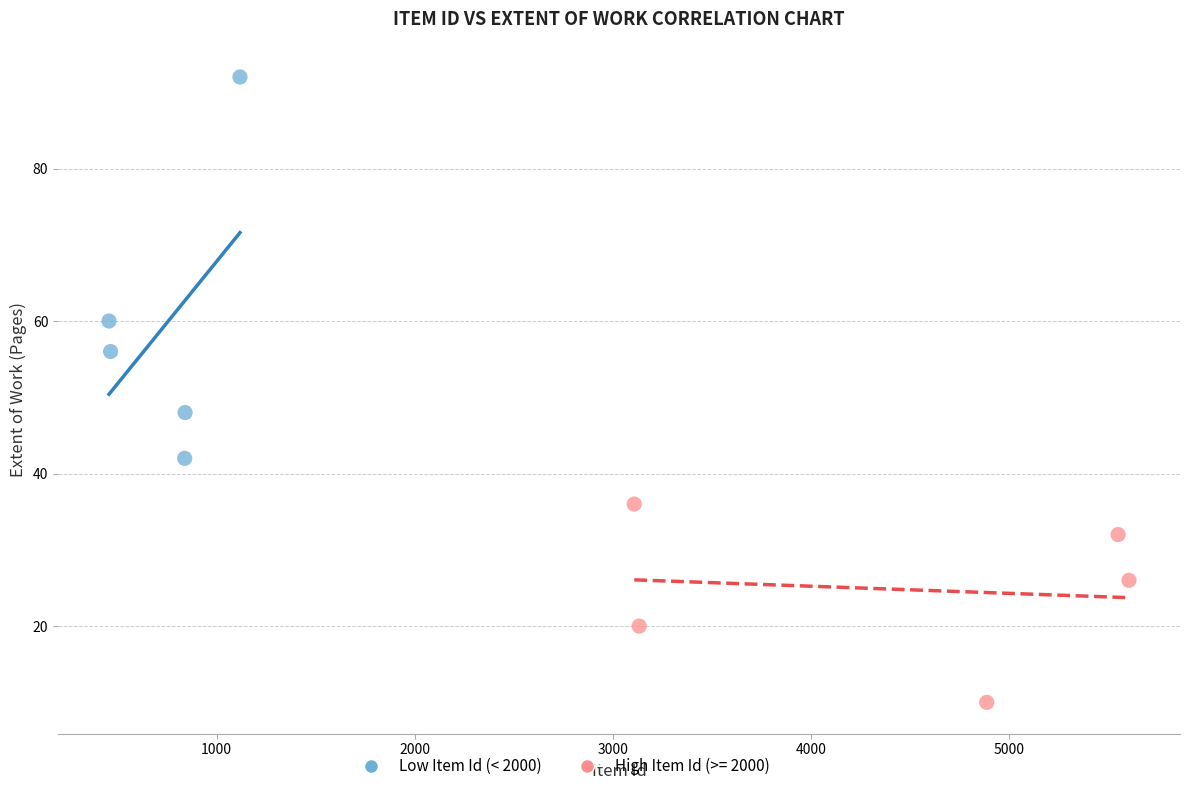

Which series has the largest Y range (max minus min)?

Low Item Id (< 2000)